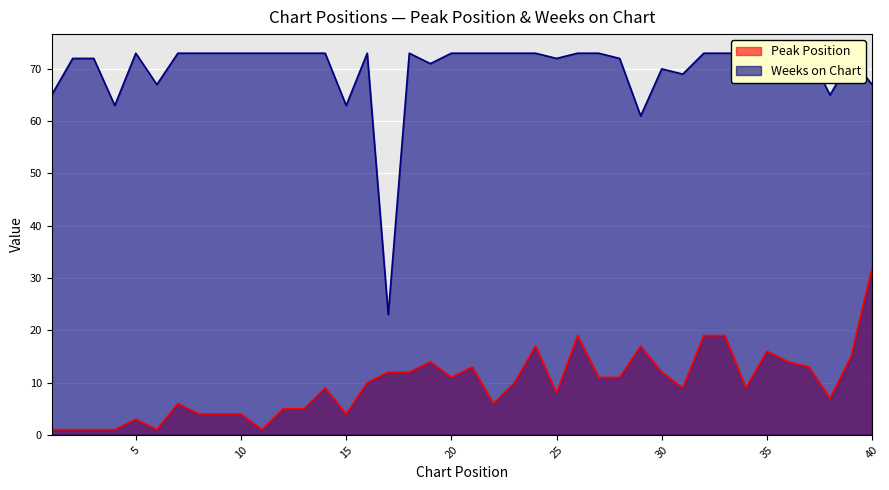

What is the value of the Weeks on Chart point at the 20th from the left?

73